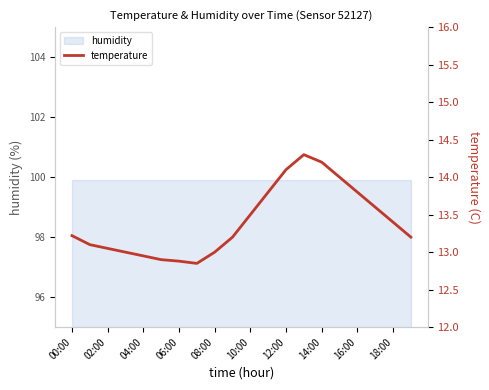

Where does the data first go above 13?

00:00